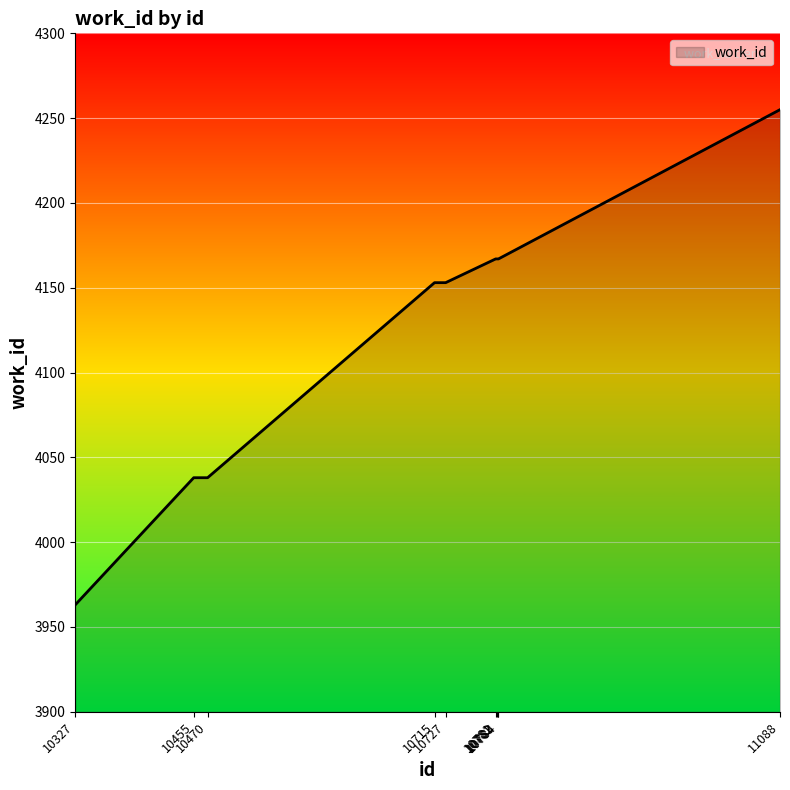

What is the difference between the maximum and minimum values?

292